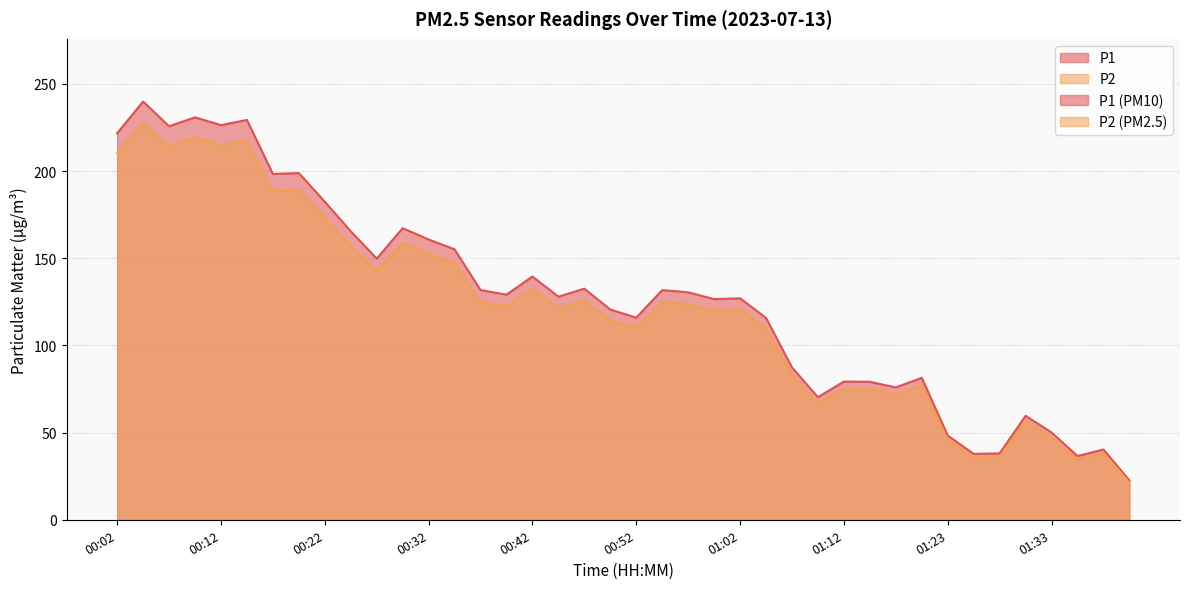

The P2 series shows 45.9 at 01:23. True or false?

True